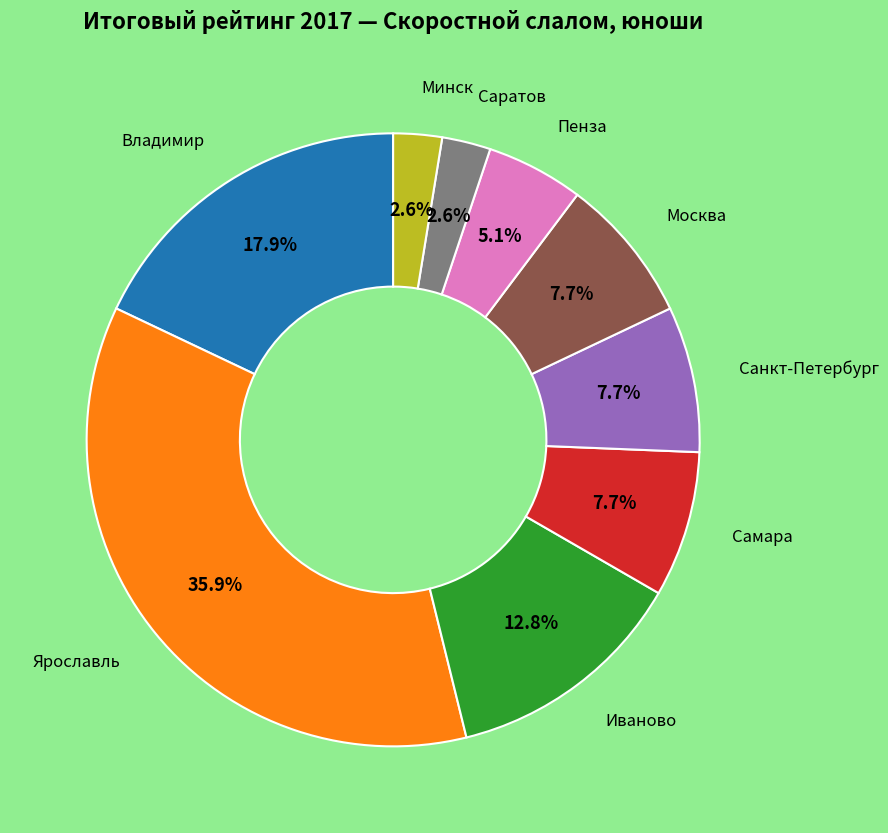

Does any single category account for the majority?

No